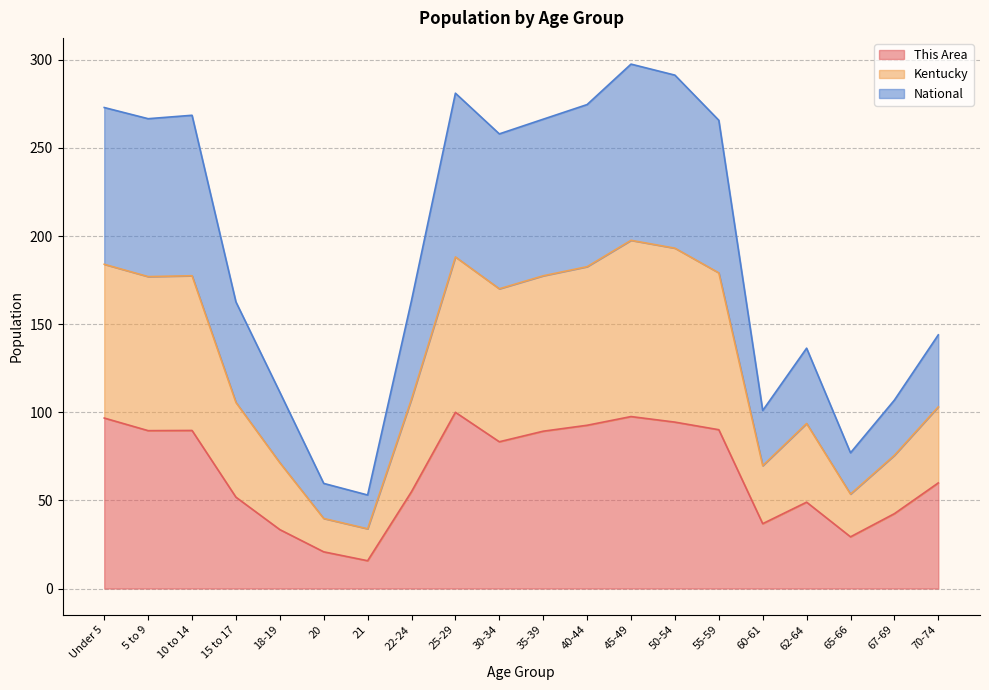

Rank the series at 35-39 from highest to lowest value.

Kentucky, National, This Area